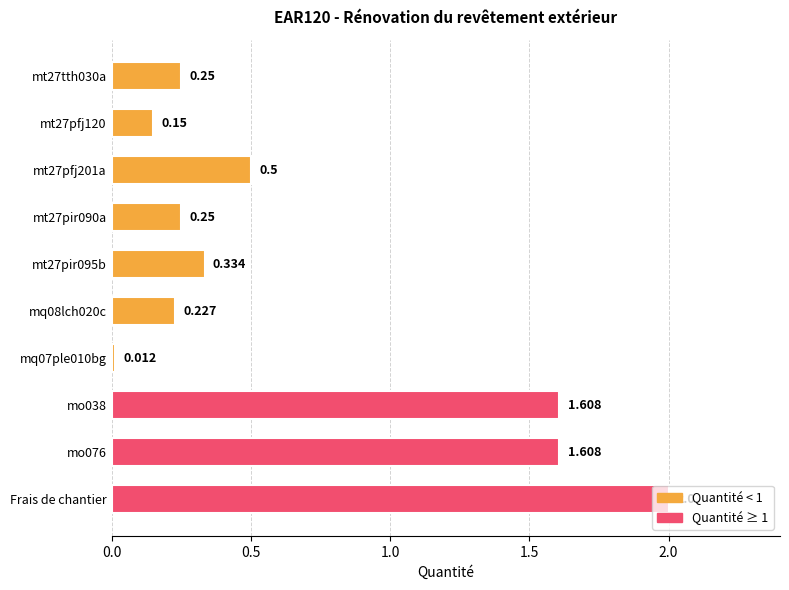

The chart shows a value of 0.5 at mt27pfj201a. True or false?

True